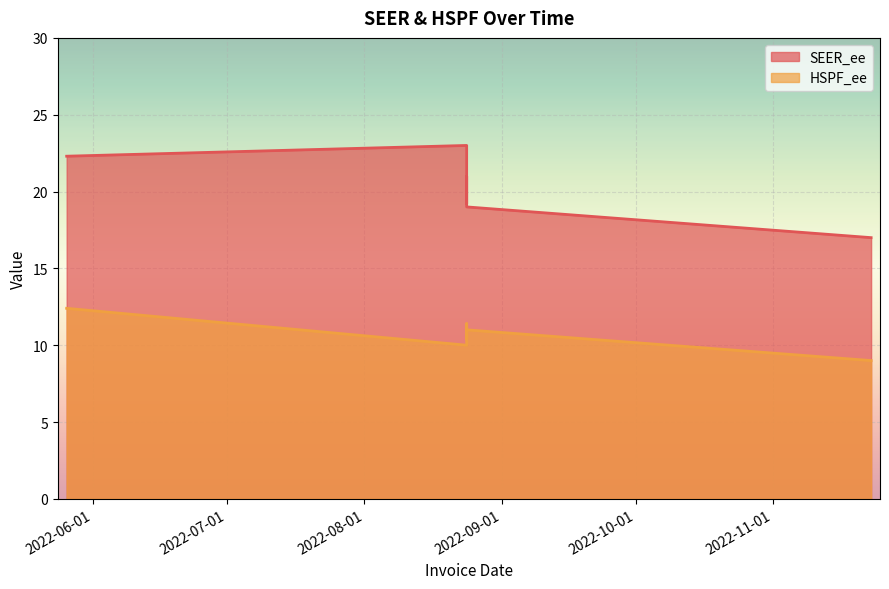

What is the label of the 2nd point from the right?

2022-08-24